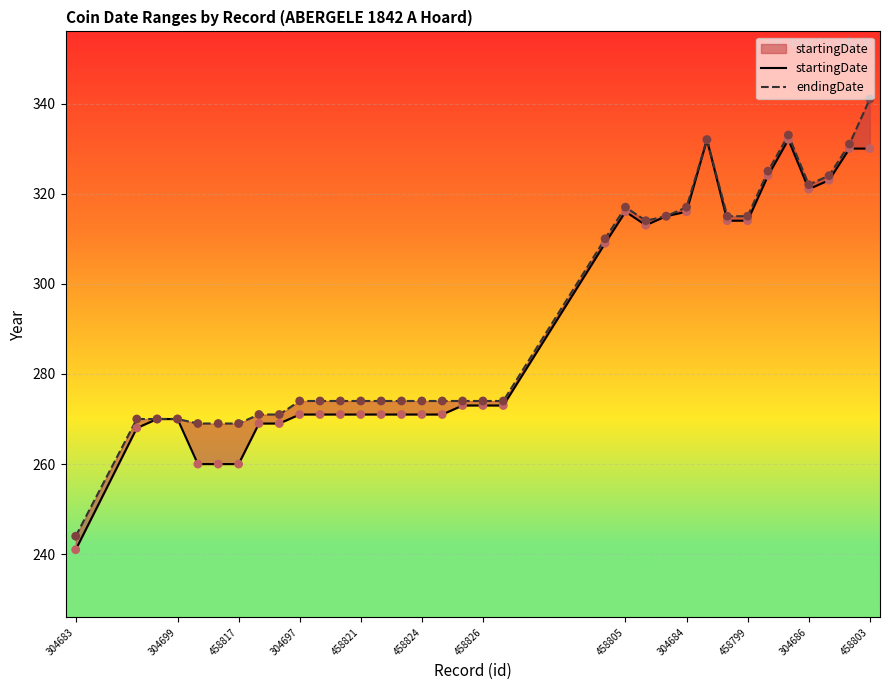

At how many categories does at least one series exceed 250?

33